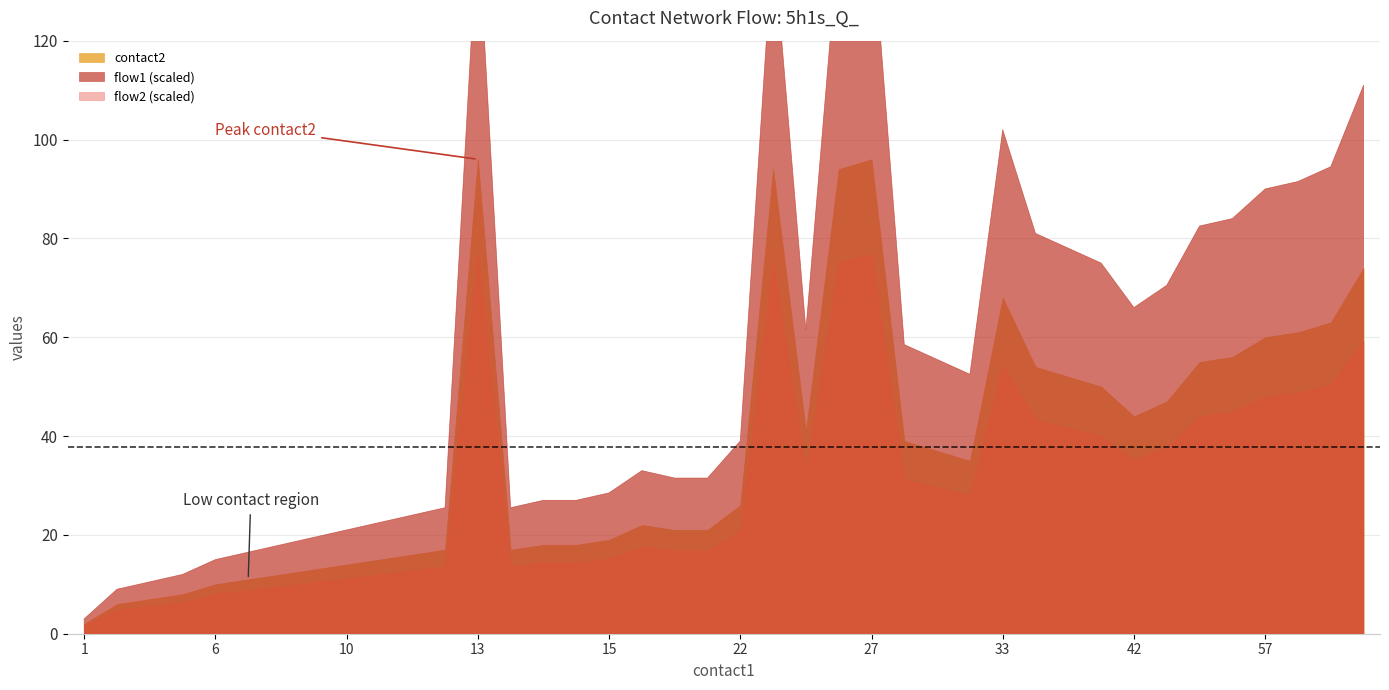

True or false: flow2 has more than 0 interior local peaks.

False